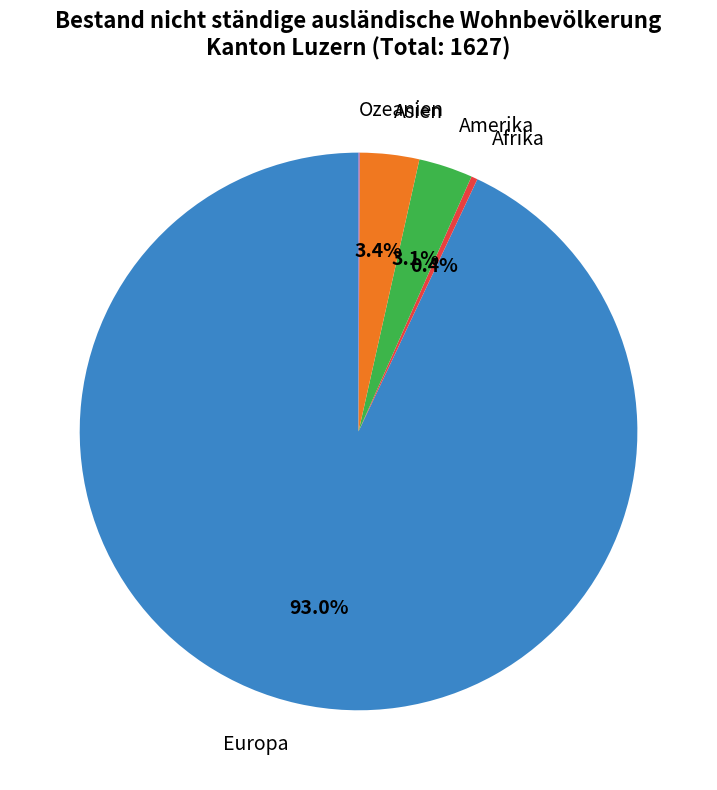

To the nearest percent, what is the difference between the largest and smallest slice percentages?

93%